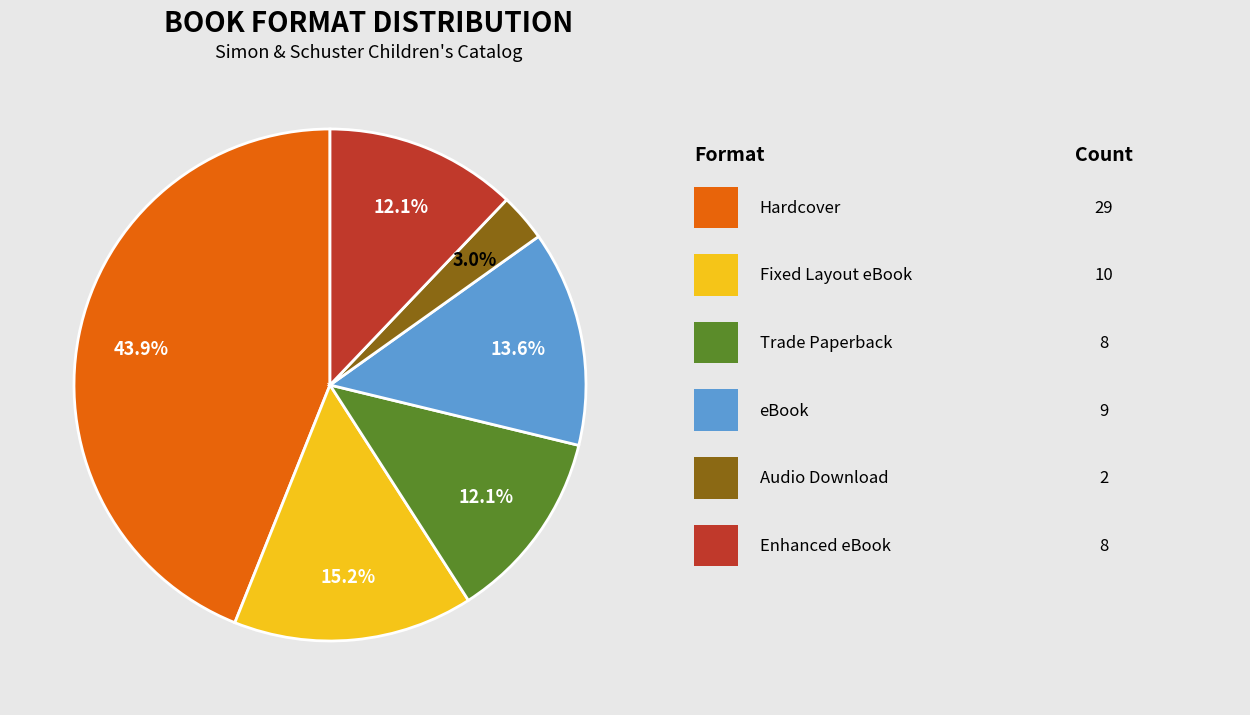

Is there a majority slice in this chart?

No